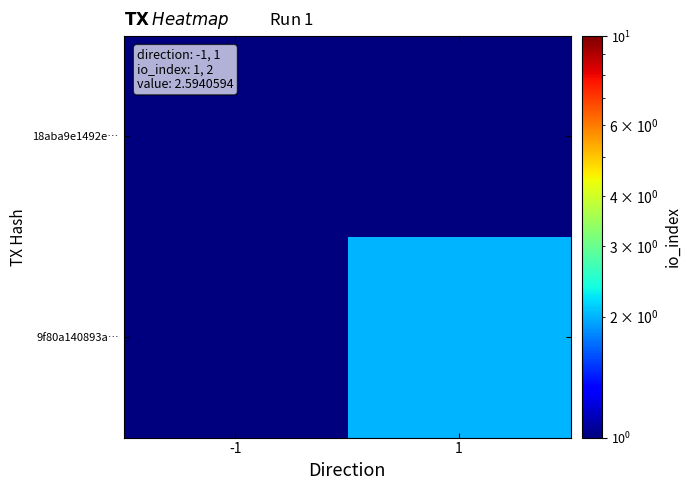

What is the total value across all series at -1?

1.5